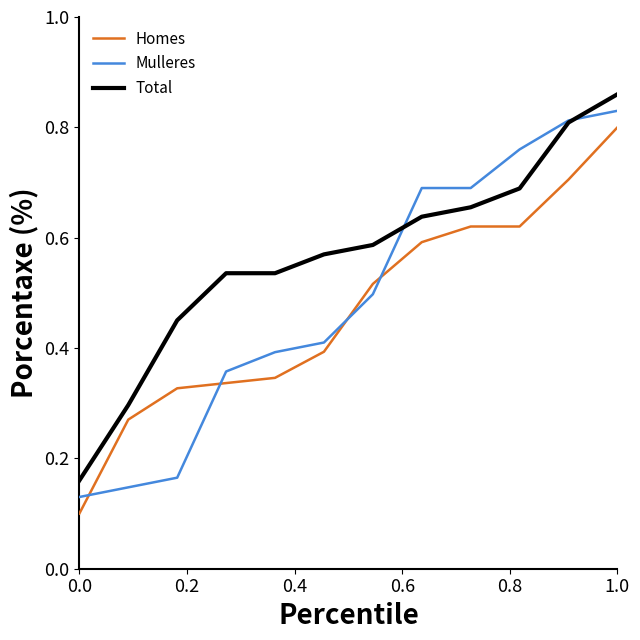

True or false: Homes and Total cross at least once.

False